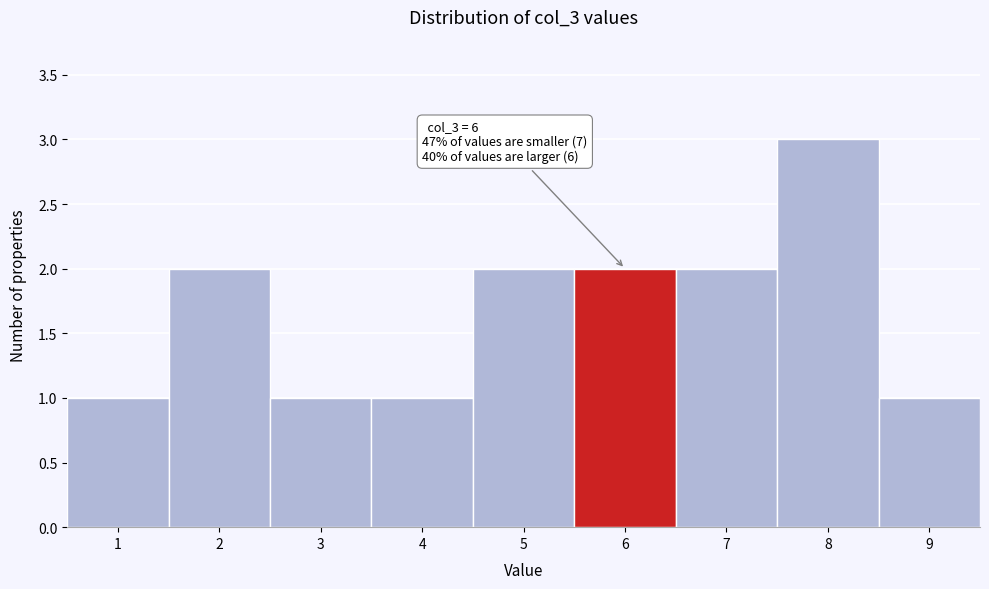

Reading left to right, transcribe all the data shown in this chart.

1=1	2=2	3=1	4=1	5=2	6=2	7=2	8=3	9=1